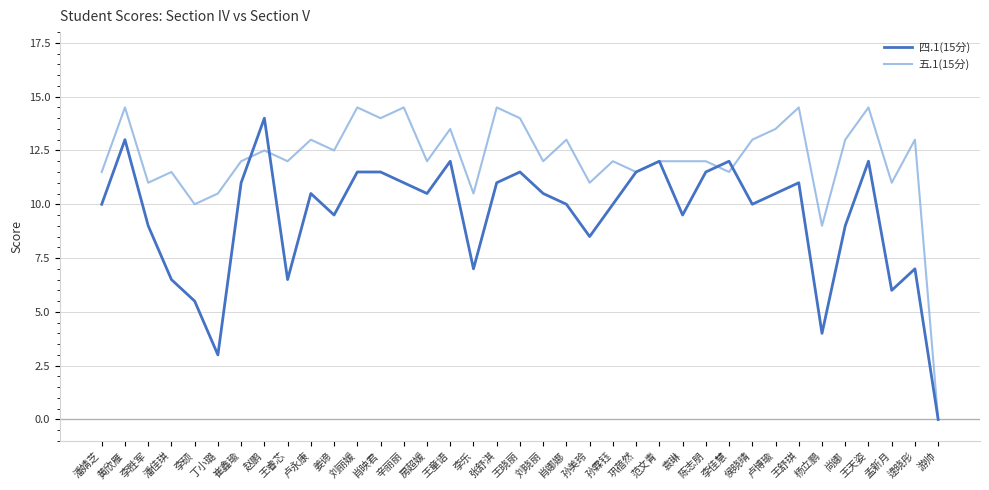

What position from the left is 杨立鹏?

32